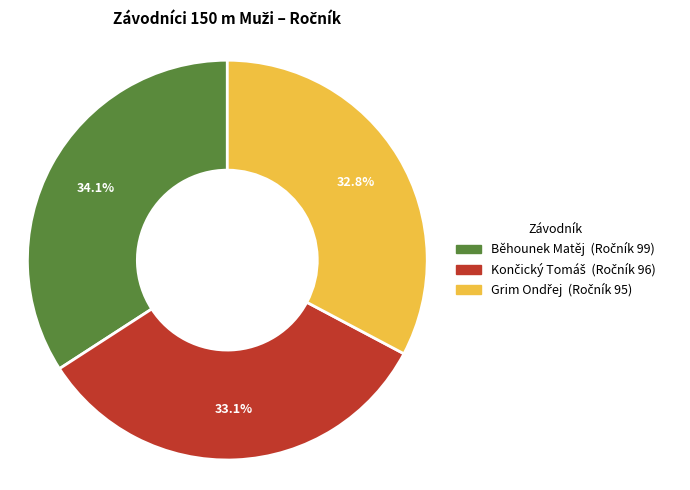

To the nearest percent, what portion does Běhounek Matěj represent?

34%